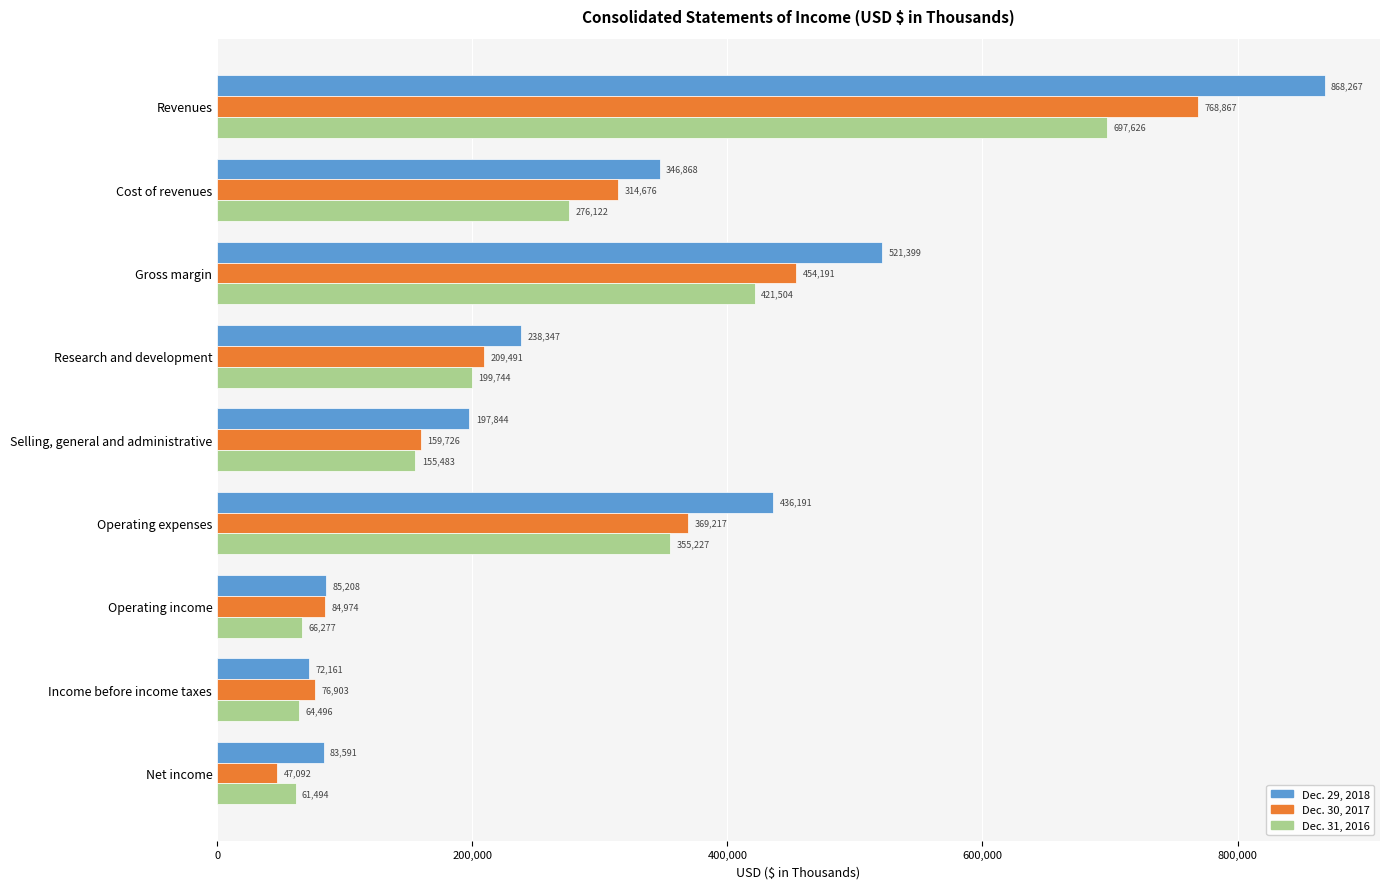

The value of Dec. 31, 2016 at Gross margin is 677976. True or false?

False